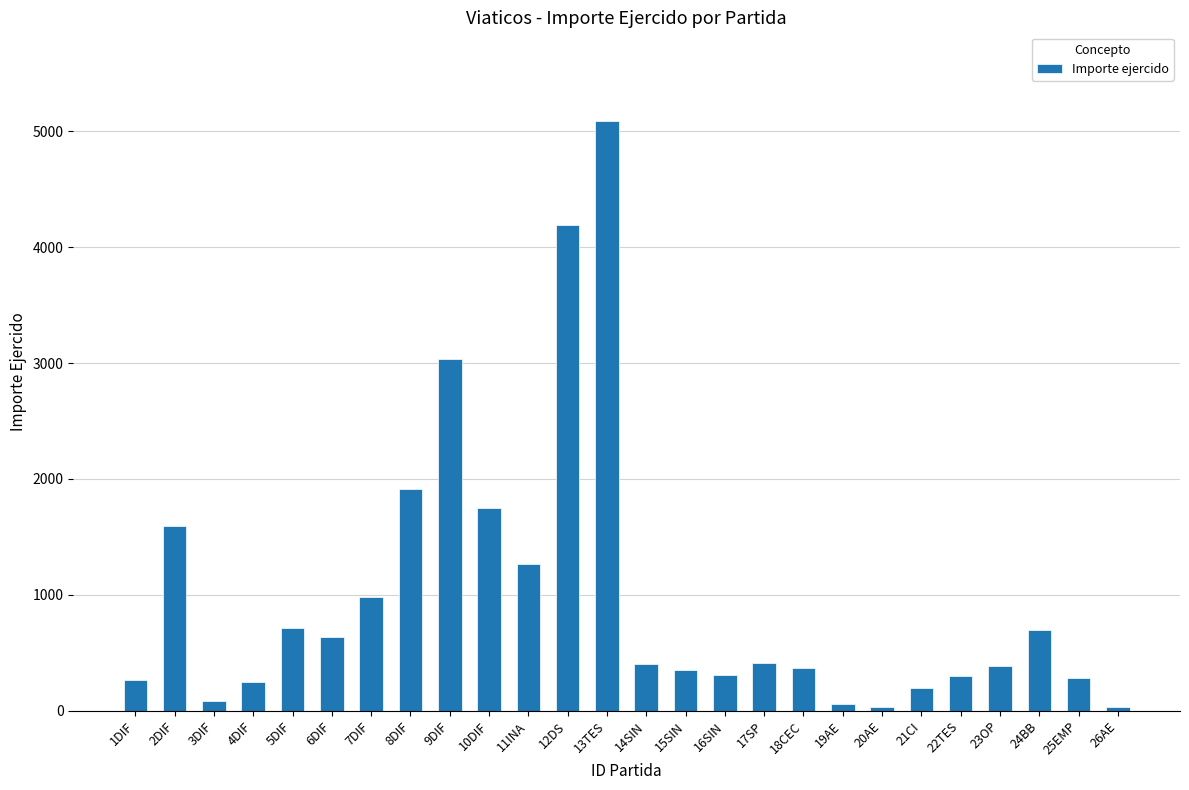

What is the label of the 1st bar from the right?

26AE